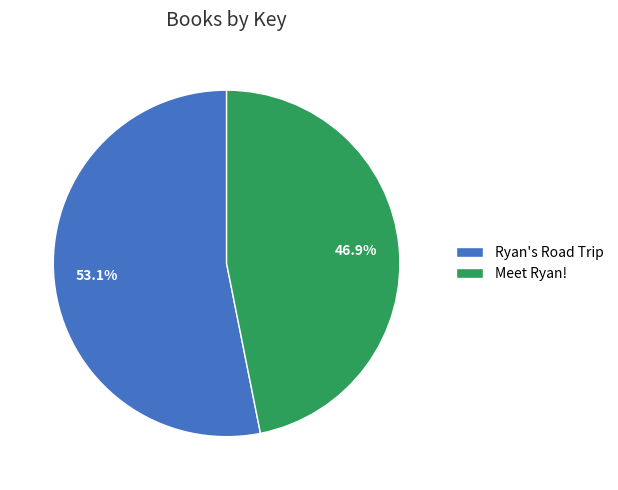

Combined, do Ryan's Road Trip and Meet Ryan! account for over 50%?

Yes